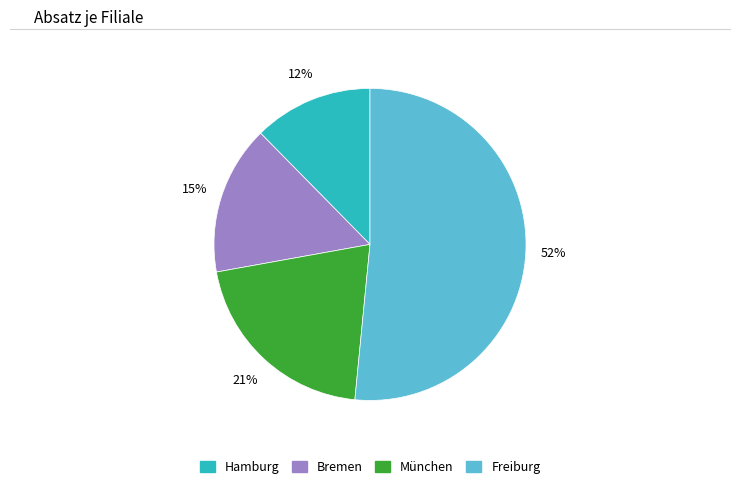

Count the number of slices in the pie.

4